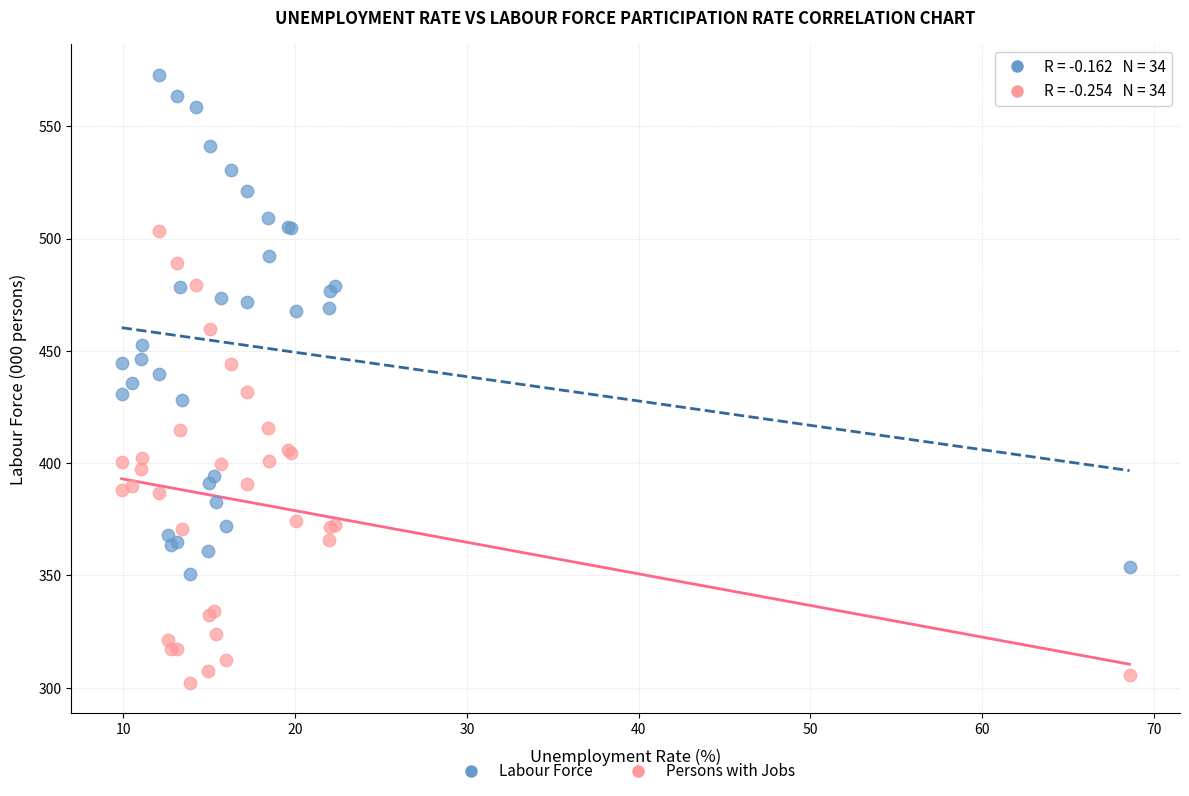

Which series contains the lowest Y value?

Persons with Jobs